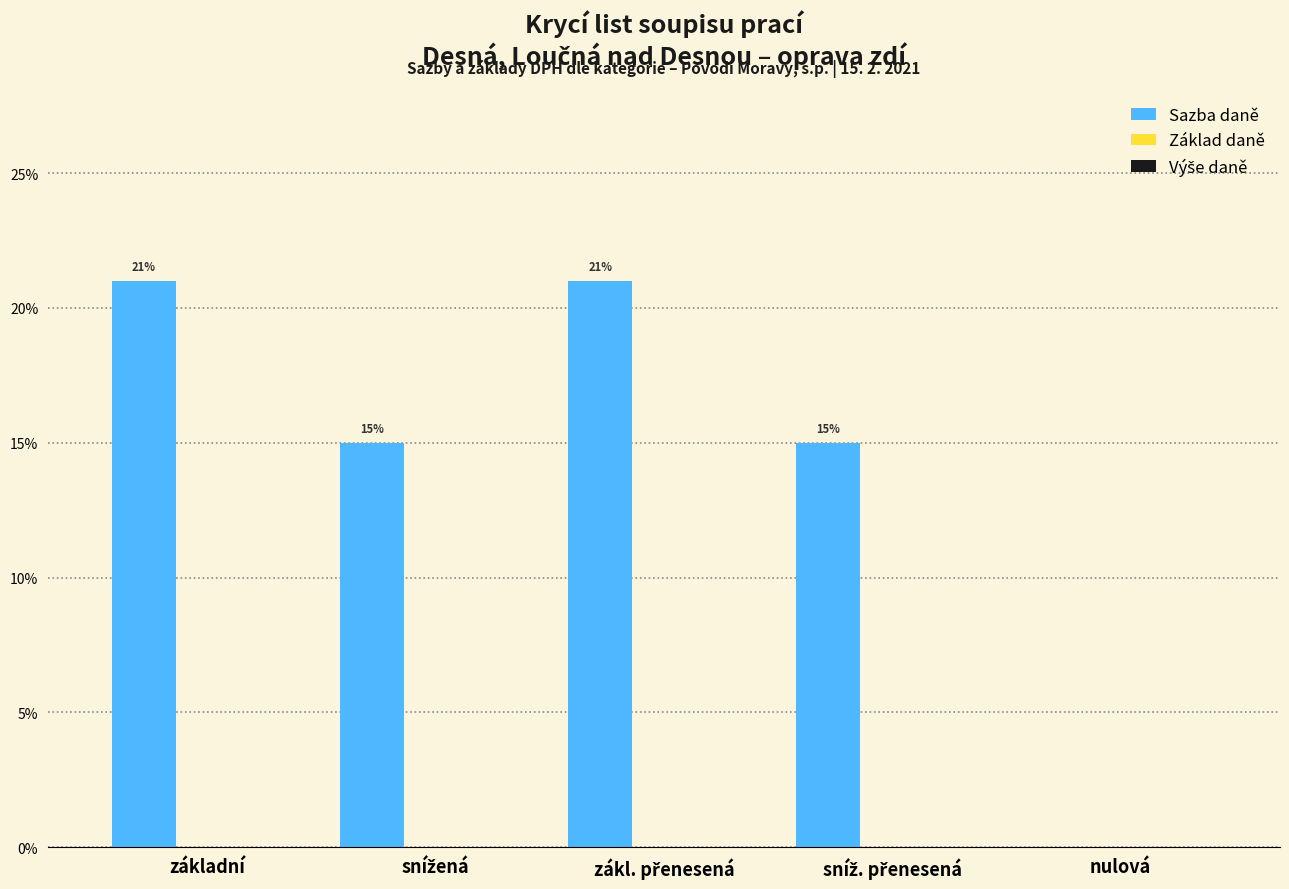

What is the label of the 4th bar from the left?

sníž. přenesená